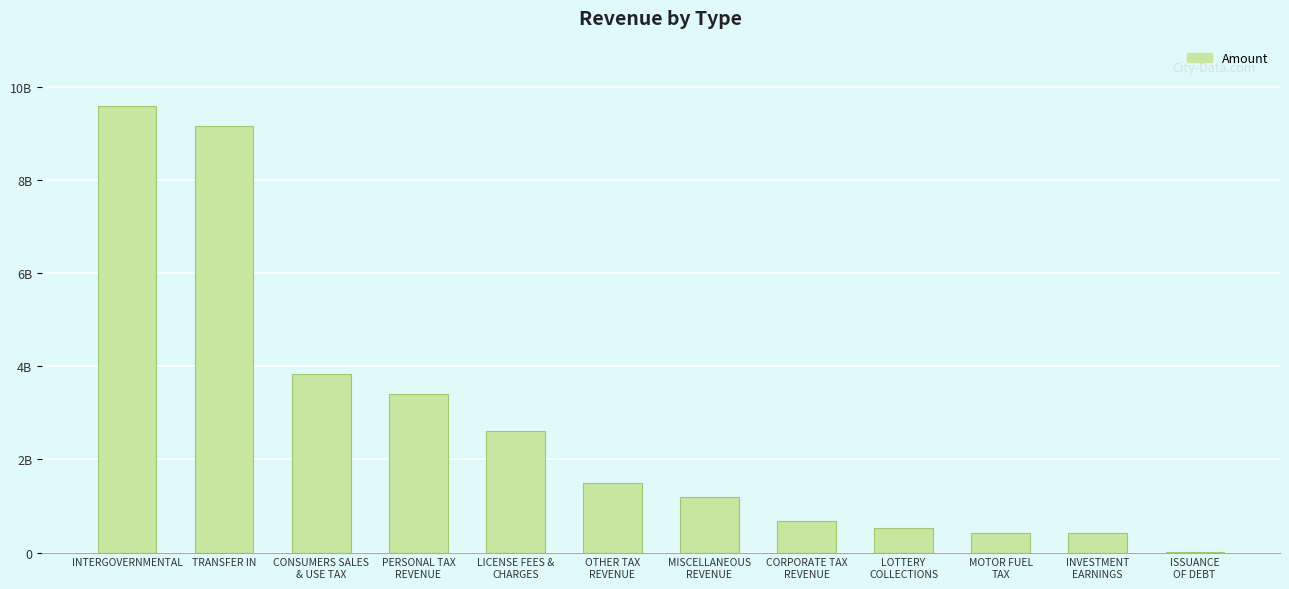

What is the difference between the values at TRANSFER IN and LOTTERY
COLLECTIONS?

8636738593.0